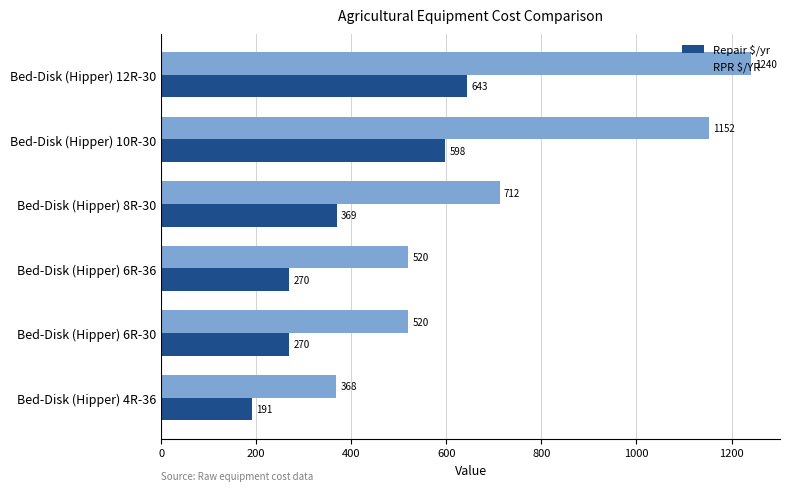

True or false: Repair $/yr has a value of 129.5 at Bed-Disk (Hipper) 6R-36.

False